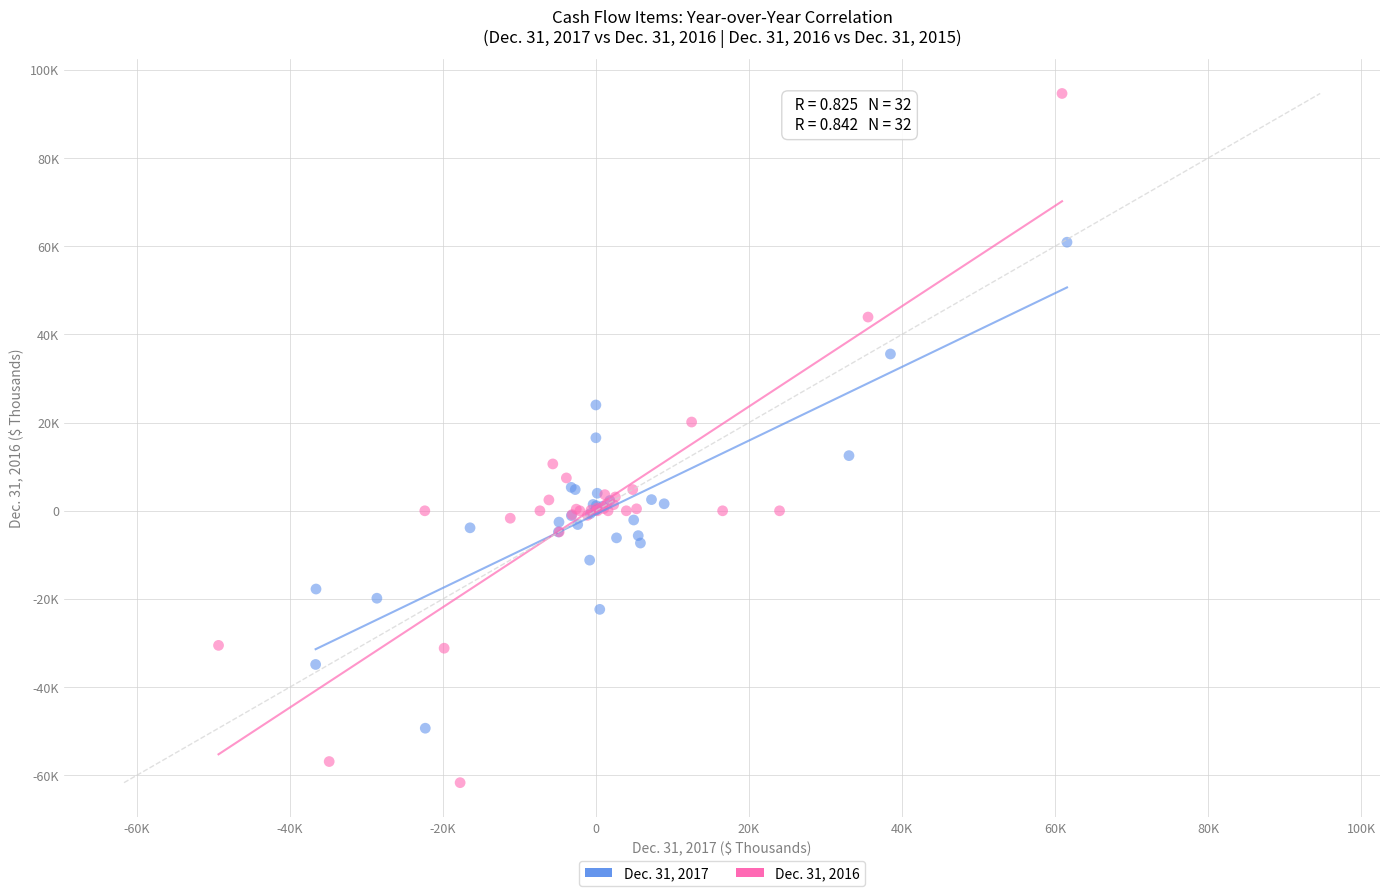

What are all the series names shown in the legend?

Dec. 31, 2017, Dec. 31, 2016